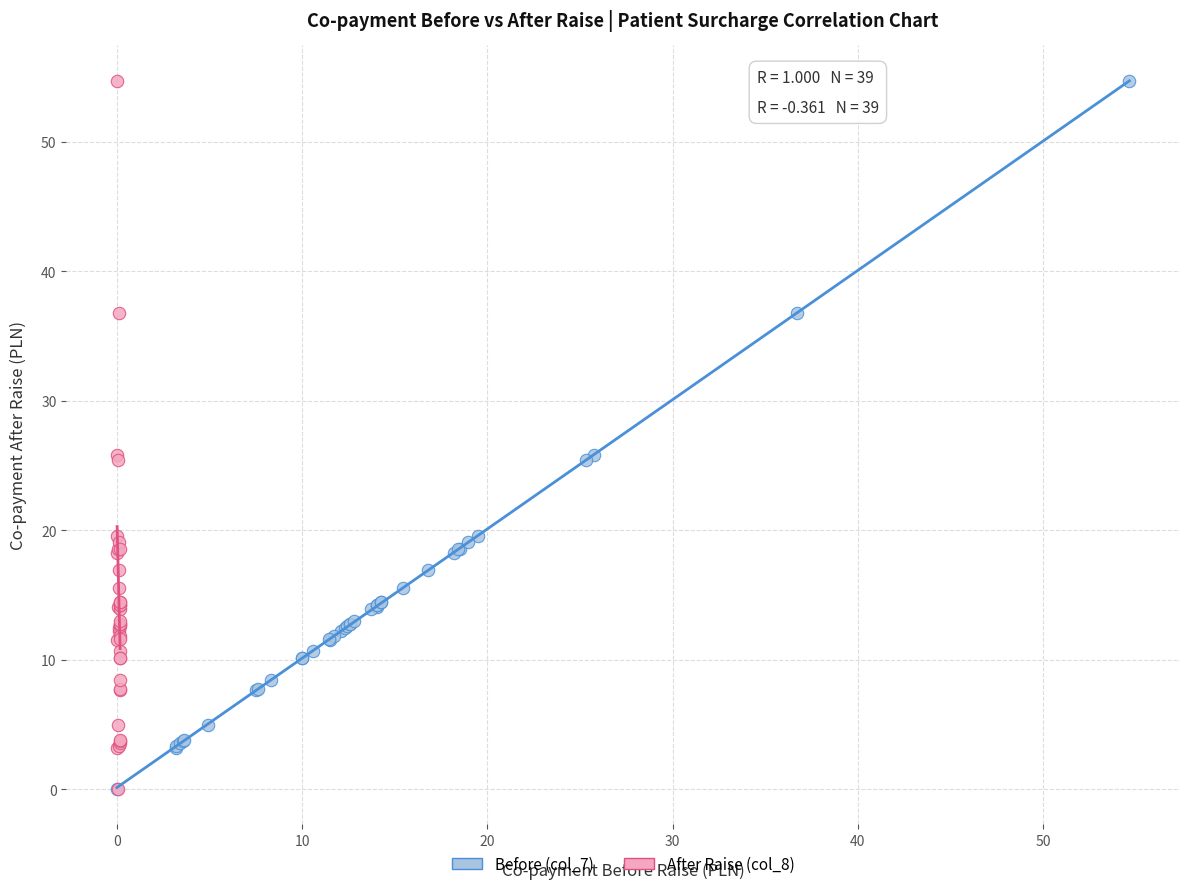

What are all the series names shown in the legend?

Before (col_7), After Raise (col_8)